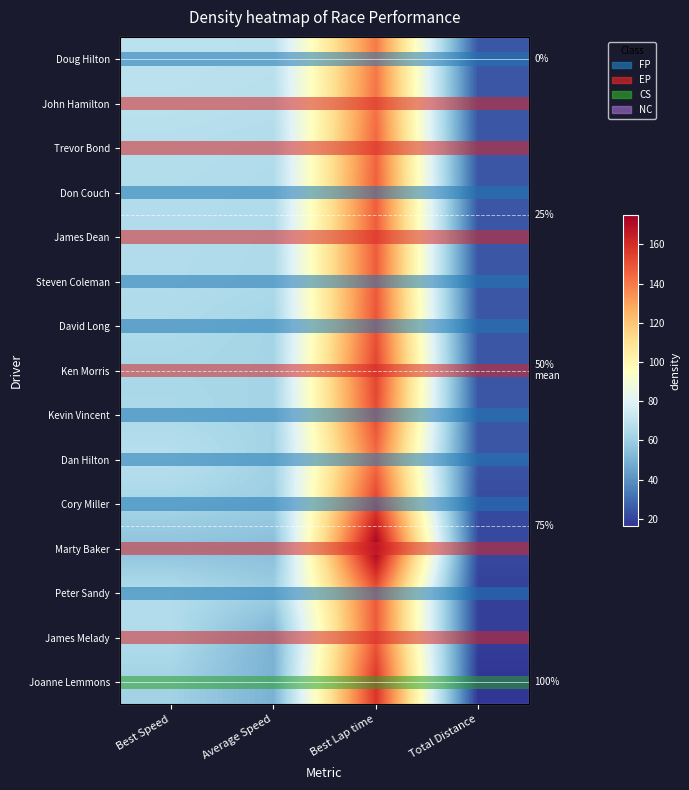

What value does the Peter Sandy series have at Average Speed?

60.5